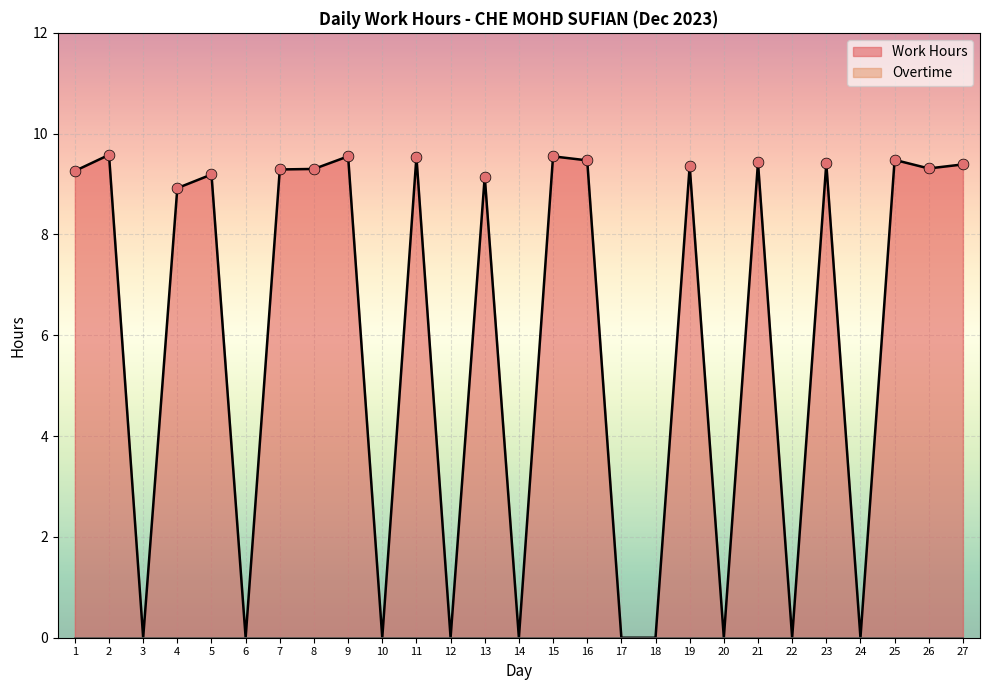

Between 15 and 7, which is larger?

15